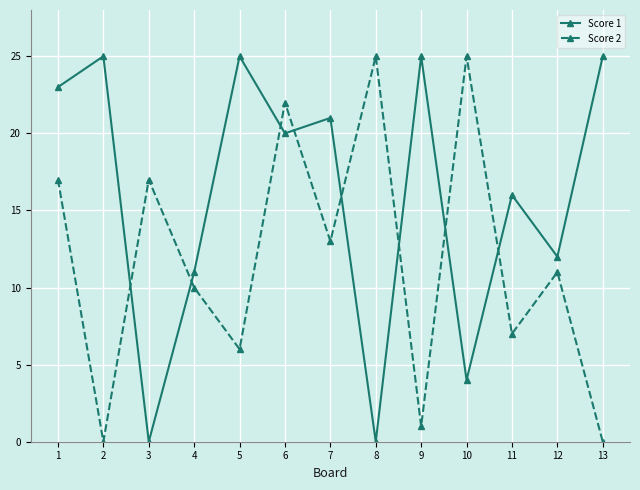

What is the greatest value displayed?

25